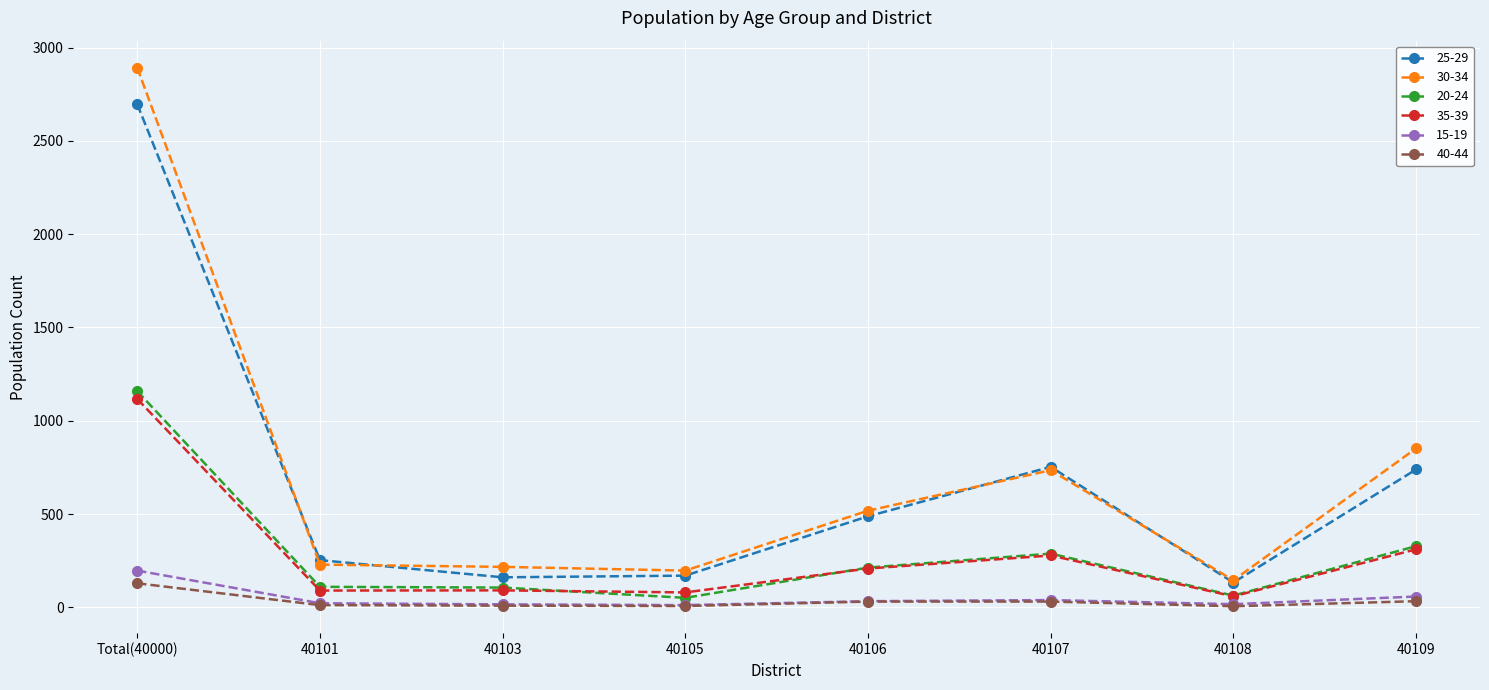

Is the value of 30-34 at 40106 greater than the value of 40-44 at 40103?

Yes